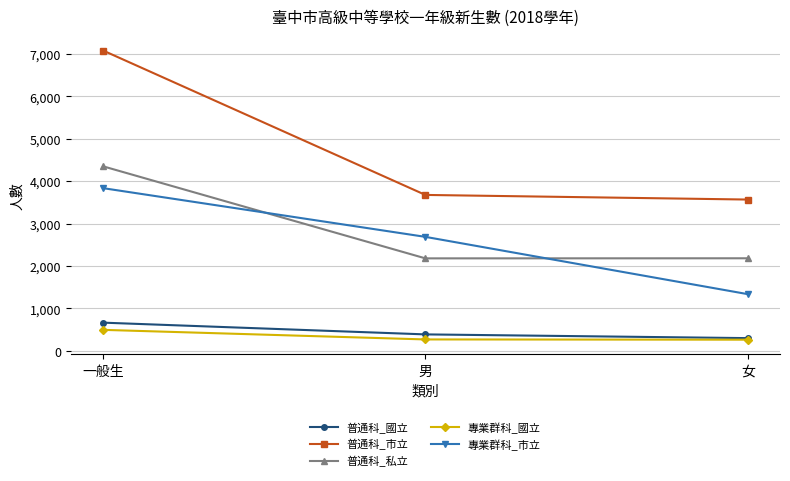

At which category is the sum across all series the highest?

一般生